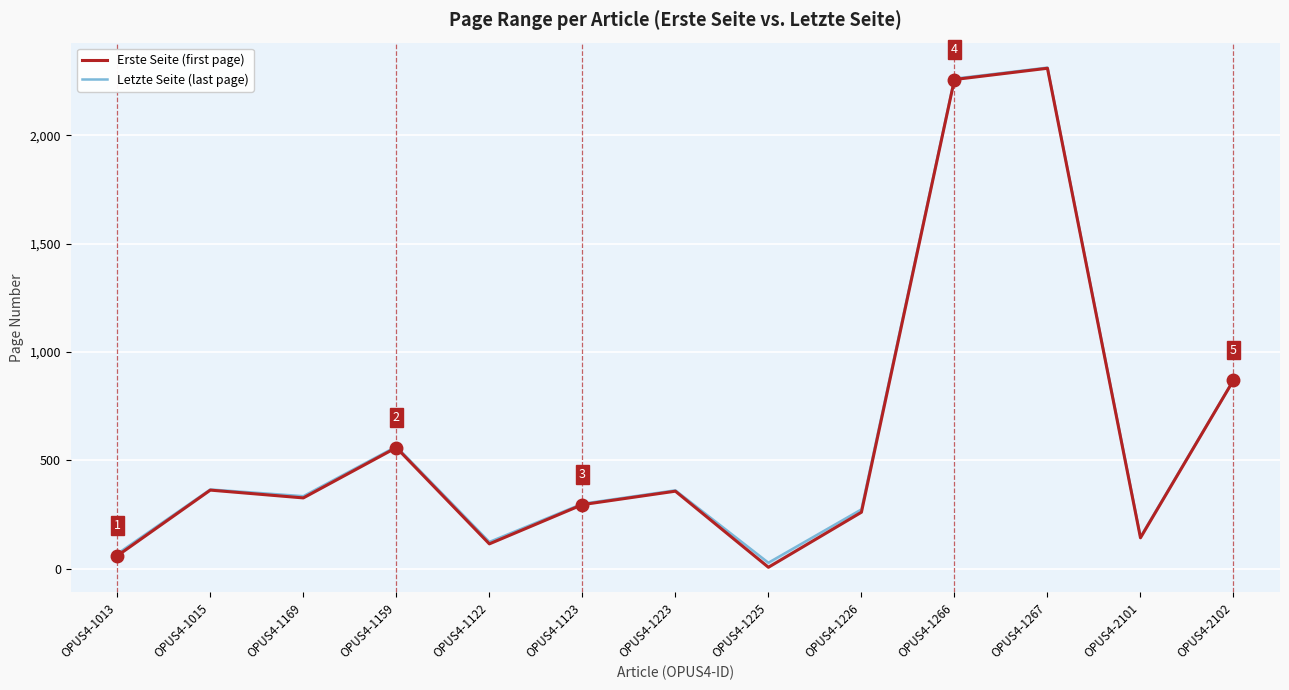

How many categories are shown in the chart?

13